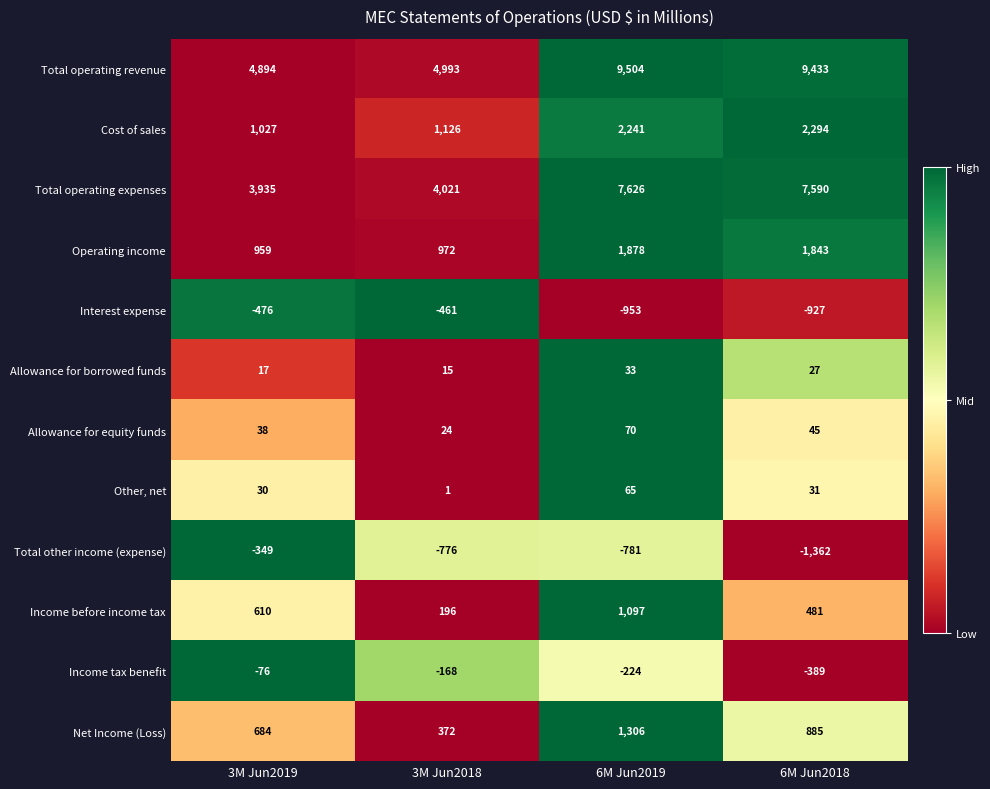

List the series in order of their peak value, highest first.

Total operating revenue, Total operating expenses, Cost of sales, Operating income, Net Income (Loss), Income before income tax, Allowance for equity funds, Other, net, Allowance for borrowed funds, Income tax benefit, Total other income (expense), Interest expense